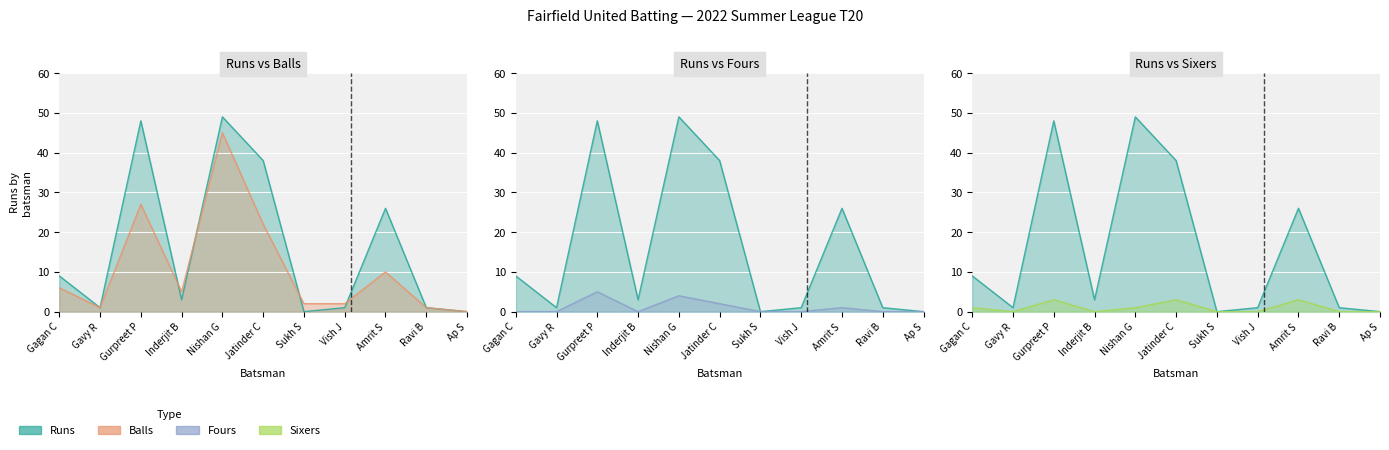

What is the spread (max minus min) of values at Gurpreet P?

45